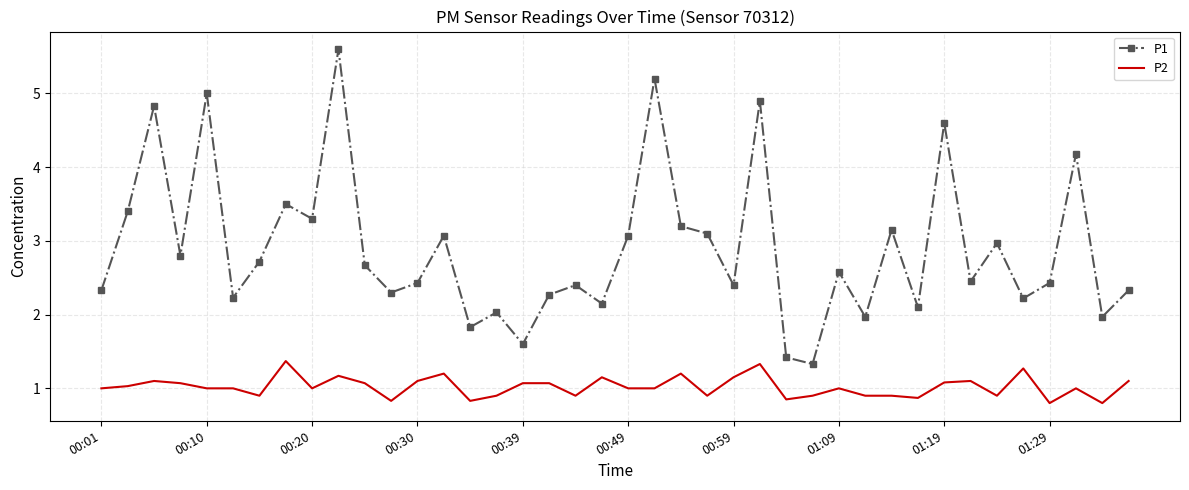

Count the number of data series in this chart.

2